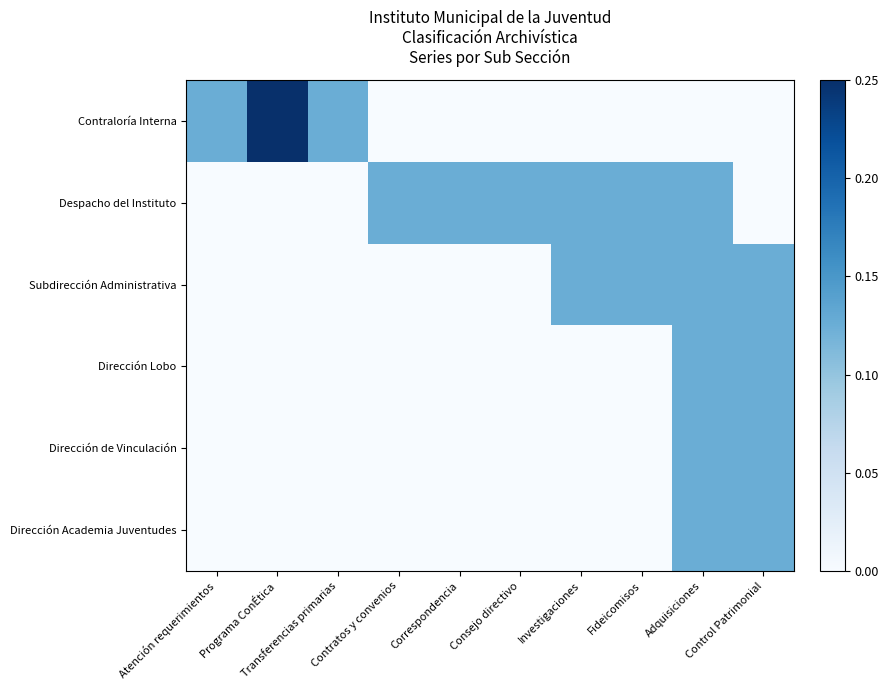

Reading left to right, what are all the values shown in this chart?

Contraloría Interna: Atención requerimientos=0.1	Programa ConÉtica=0.2	Transferencias primarias=0.1	Contratos y convenios=0.0	Correspondencia=0.0	Consejo directivo=0.0	Investigaciones=0.0	Fideicomisos=0.0	Adquisiciones=0.0	Control Patrimonial=0.0
Despacho del Instituto: Atención requerimientos=0.0	Programa ConÉtica=0.0	Transferencias primarias=0.0	Contratos y convenios=0.1	Correspondencia=0.1	Consejo directivo=0.1	Investigaciones=0.1	Fideicomisos=0.1	Adquisiciones=0.1	Control Patrimonial=0.0
Subdirección Administrativa: Atención requerimientos=0.0	Programa ConÉtica=0.0	Transferencias primarias=0.0	Contratos y convenios=0.0	Correspondencia=0.0	Consejo directivo=0.0	Investigaciones=0.1	Fideicomisos=0.1	Adquisiciones=0.1	Control Patrimonial=0.1
Dirección Lobo: Atención requerimientos=0.0	Programa ConÉtica=0.0	Transferencias primarias=0.0	Contratos y convenios=0.0	Correspondencia=0.0	Consejo directivo=0.0	Investigaciones=0.0	Fideicomisos=0.0	Adquisiciones=0.1	Control Patrimonial=0.1
Dirección de Vinculación: Atención requerimientos=0.0	Programa ConÉtica=0.0	Transferencias primarias=0.0	Contratos y convenios=0.0	Correspondencia=0.0	Consejo directivo=0.0	Investigaciones=0.0	Fideicomisos=0.0	Adquisiciones=0.1	Control Patrimonial=0.1
Dirección Academia Juventudes: Atención requerimientos=0.0	Programa ConÉtica=0.0	Transferencias primarias=0.0	Contratos y convenios=0.0	Correspondencia=0.0	Consejo directivo=0.0	Investigaciones=0.0	Fideicomisos=0.0	Adquisiciones=0.1	Control Patrimonial=0.1